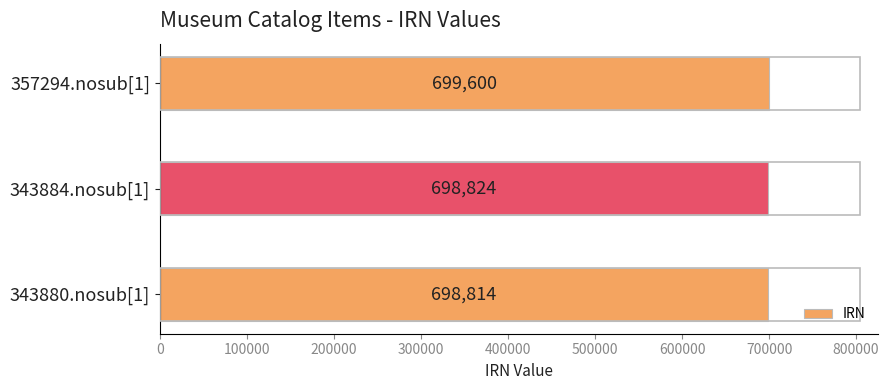

What is the change in value from 343880.nosub[1] to 357294.nosub[1]?

+786